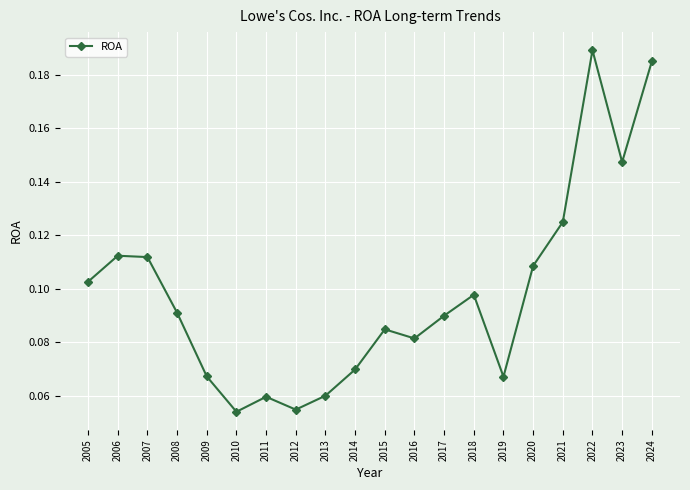

How many values are between 0 and 1?

20